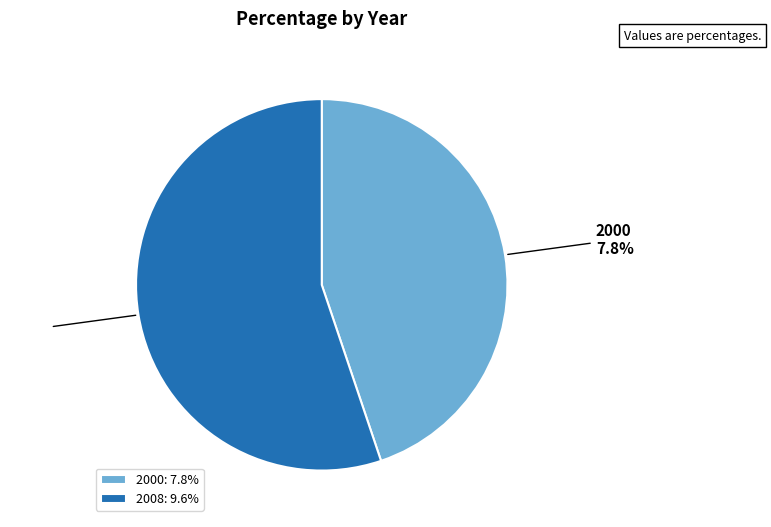

What is the change in value from 2000 to 2008?

+1.8